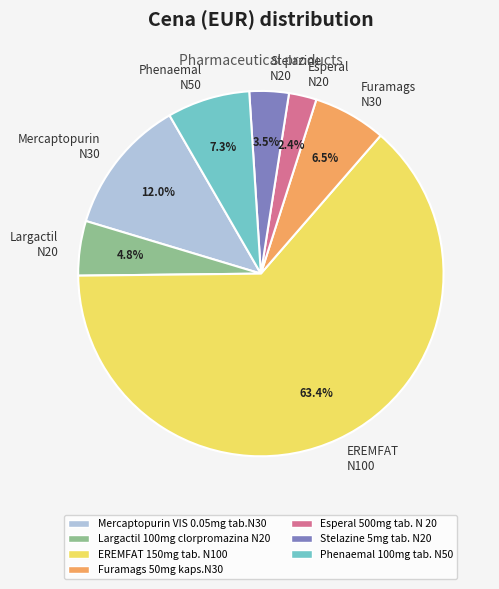

Rank the categories by value from highest to lowest.

EREMFAT N100, Mercaptopurin N30, Phenaemal N50, Furamags N30, Largactil N20, Stelazine N20, Esperal N20